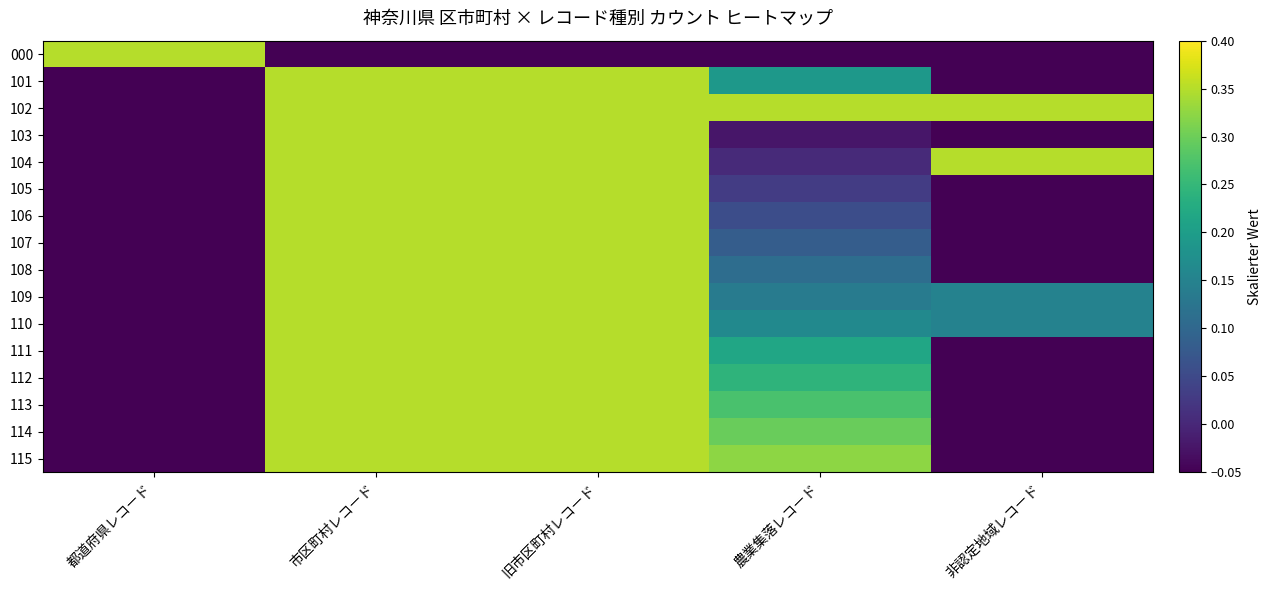

Between 旧市区町村レコード and 都道府県レコード, which is larger?

都道府県レコード